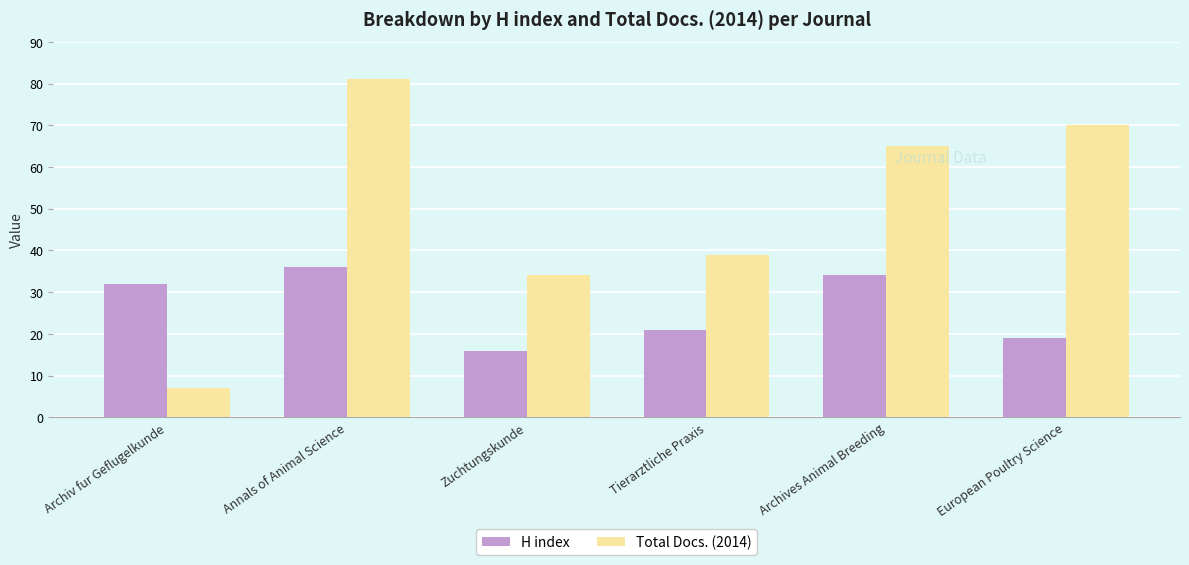

What is the difference between the H index values at Archiv fur Geflugelkunde and Tierarztliche Praxis?

11